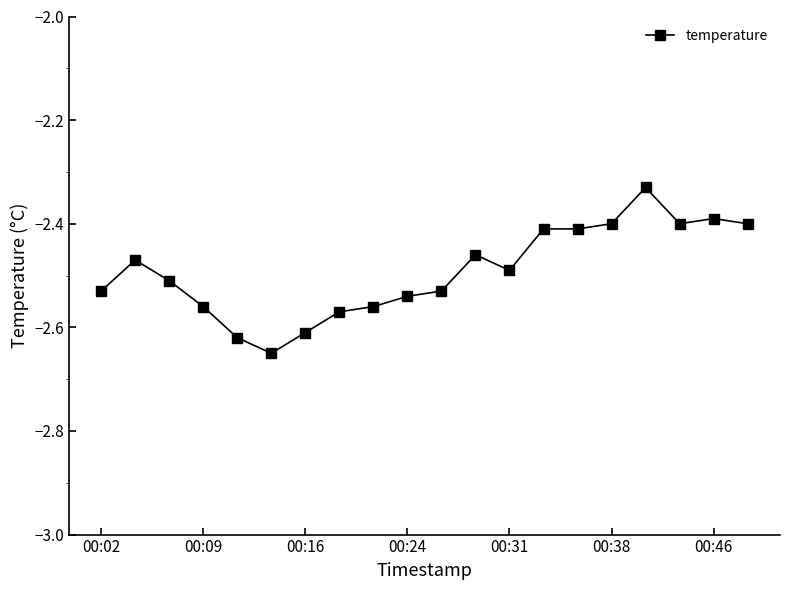

True or false: there are more than 2 points higher than both neighbors.

True